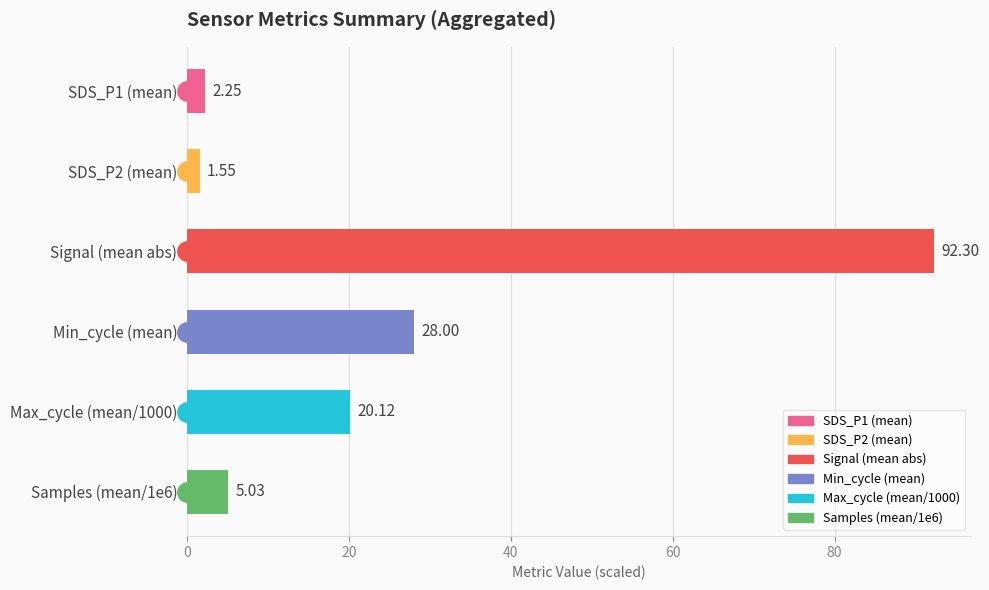

Approximately how many times larger is the value at SDS_P1 (mean) compared to SDS_P2 (mean)?

1.5